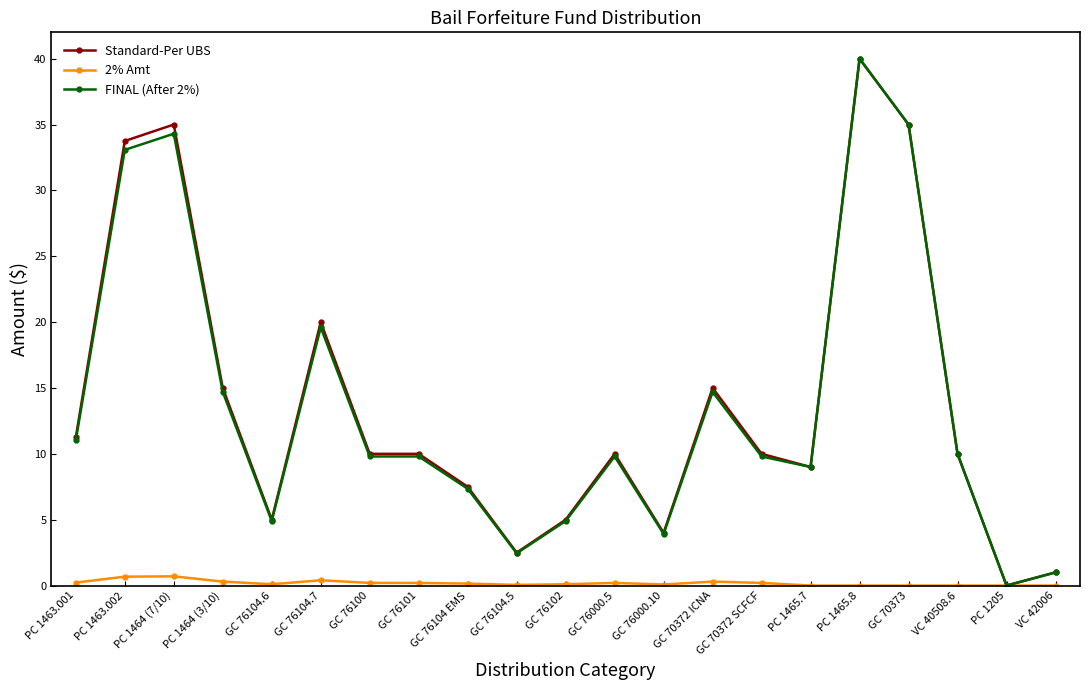

How many categories are shown in the chart?

21